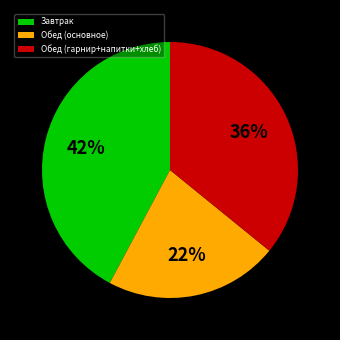

Rank the categories by value from lowest to highest.

Обед (основное), Обед (гарнир+напитки+хлеб), Завтрак